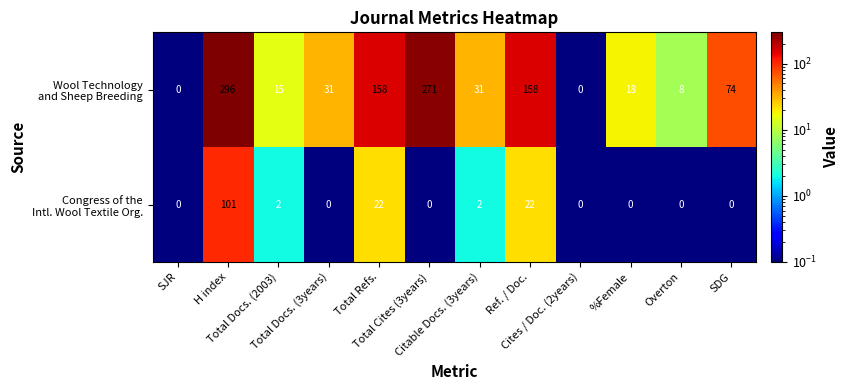

What is the maximum value shown in the chart?

296